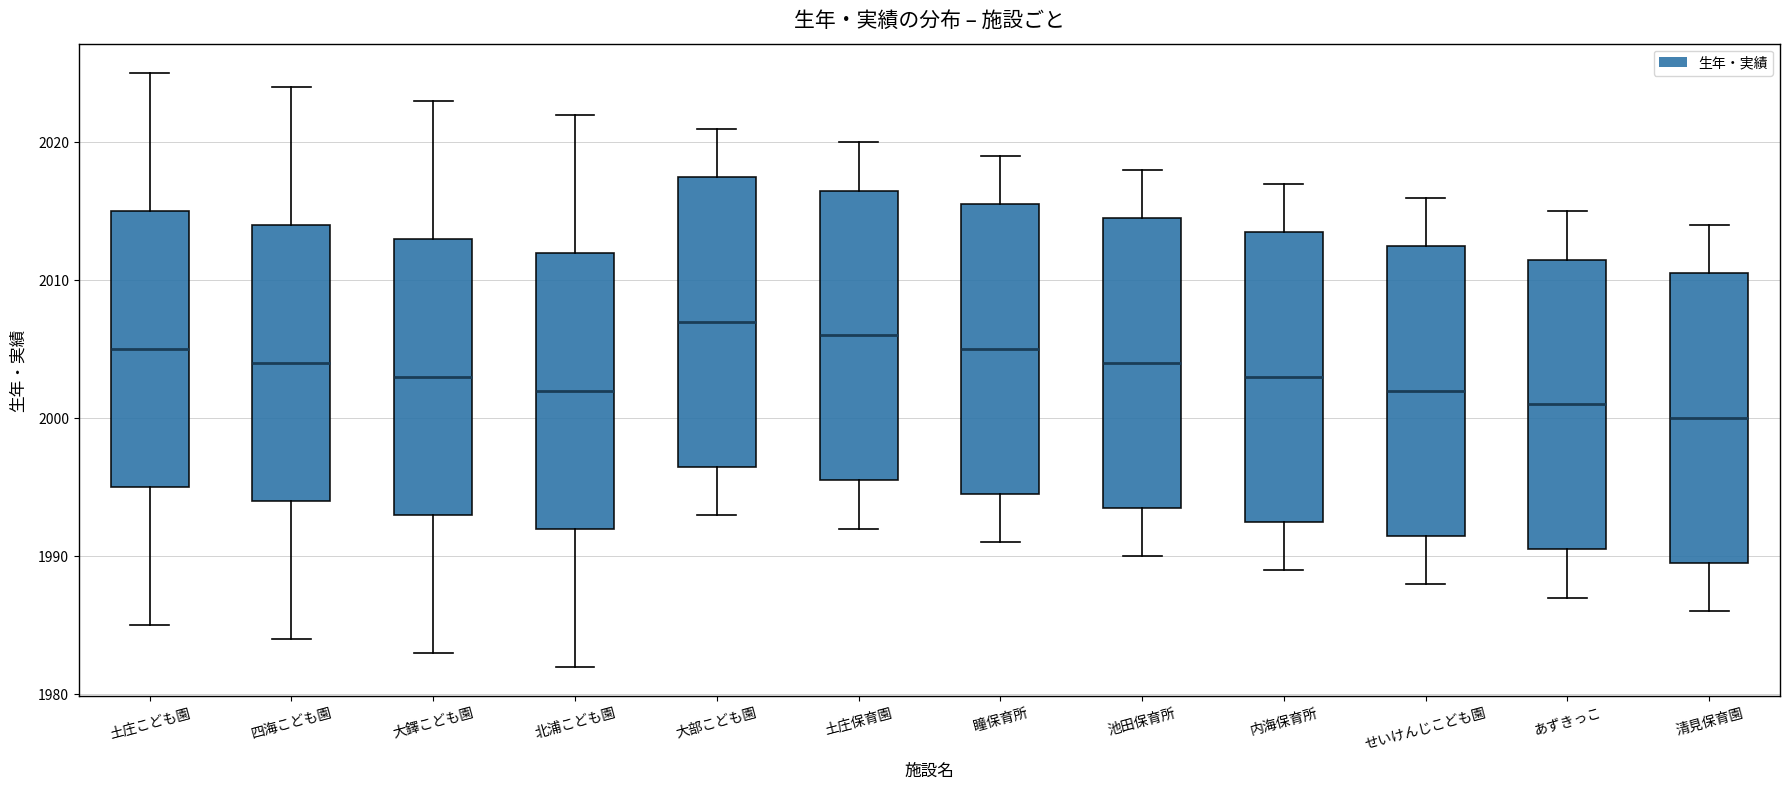

Which box has the lowest median line?

清見保育園